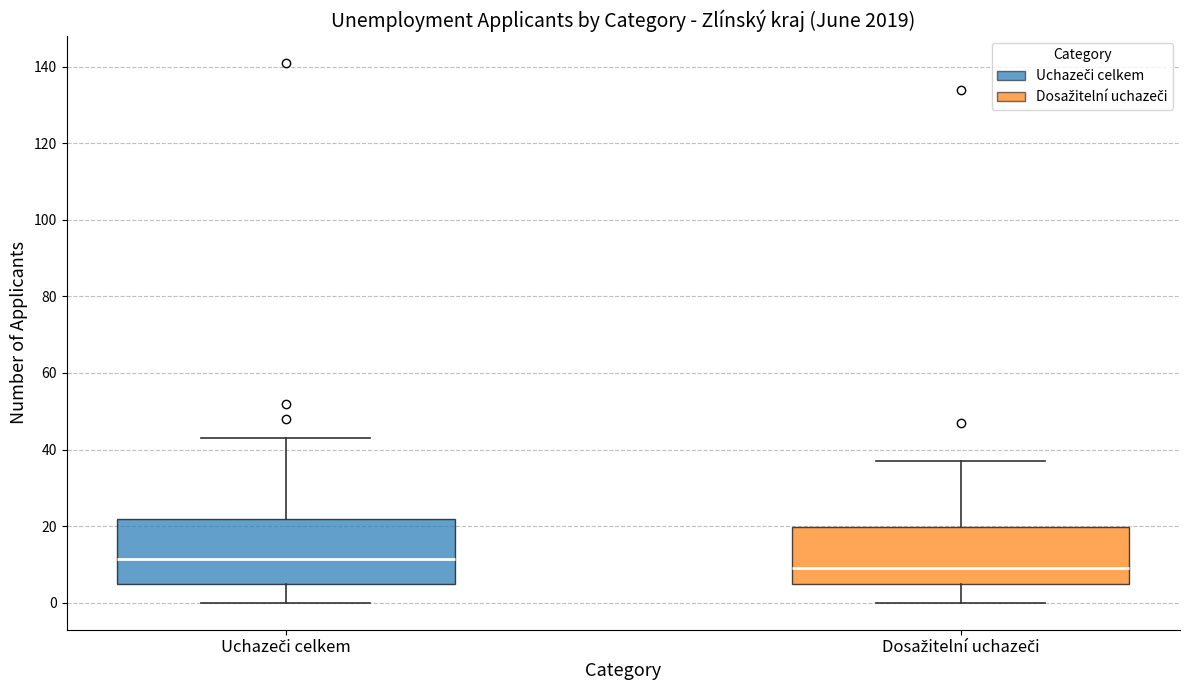

Which box has the highest median line?

Uchazeči celkem